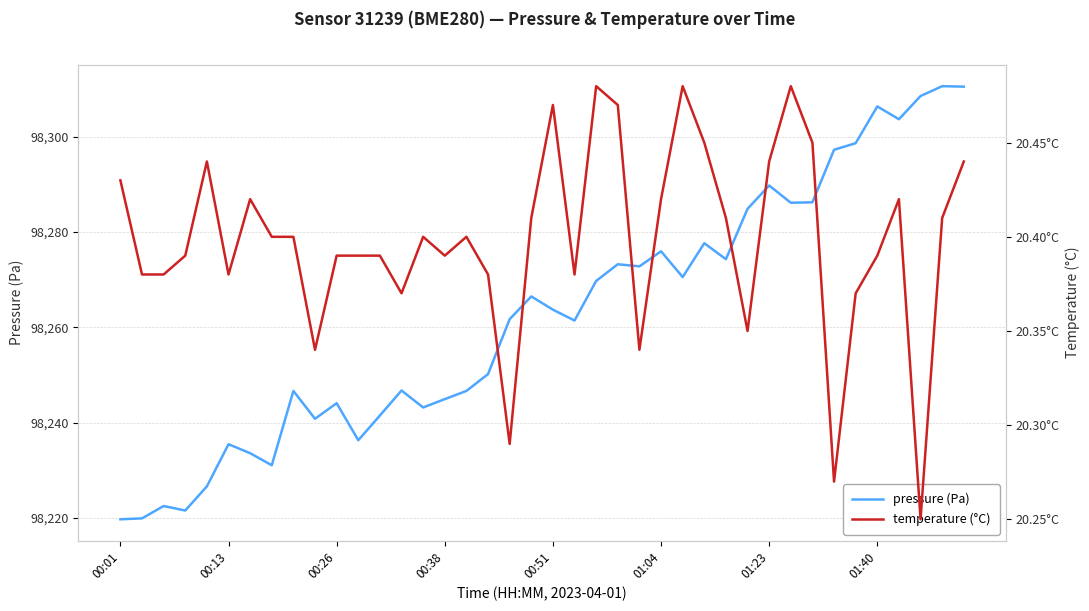

What is the difference between the maximum and minimum values in the pressure series?

90.9